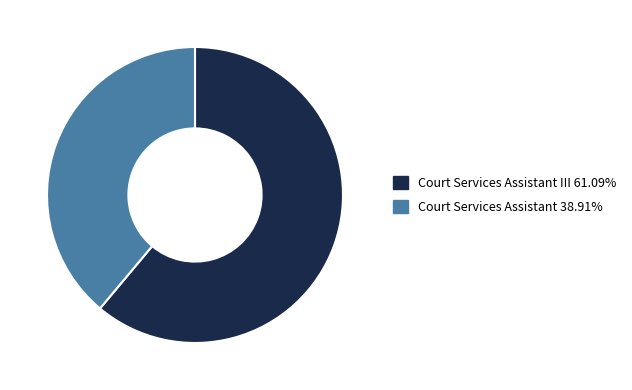

Combined, do Court Services Assistant III 61.09% and Court Services Assistant 38.91% account for over 50%?

Yes